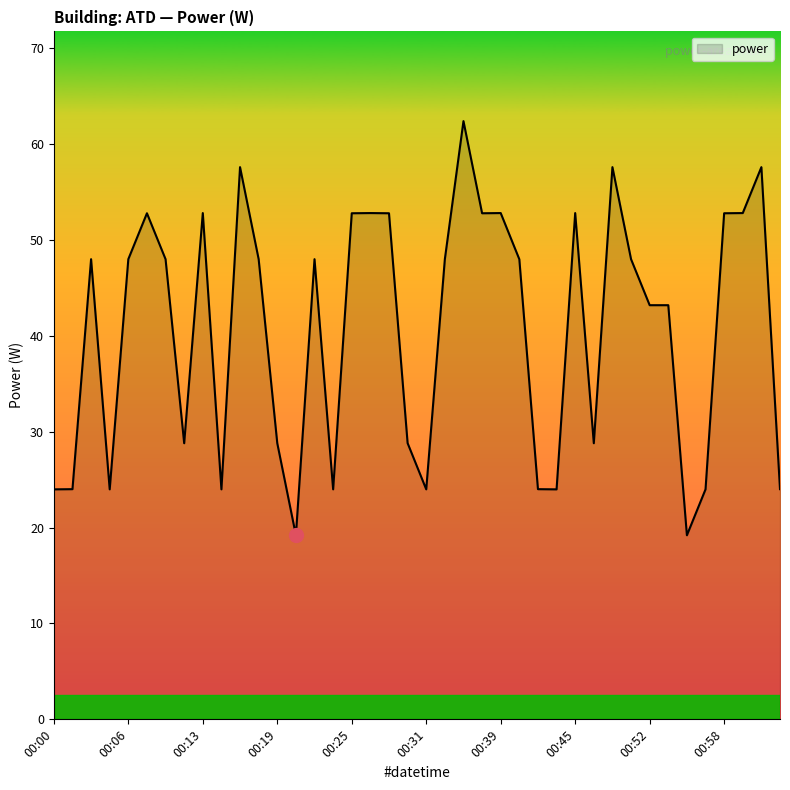

Reading left to right, what are all the values shown in this chart?

24.0	24.0	48.0	24.0	48.0	52.8	48.0	28.8	52.8	24.0	57.6	48.0	28.8	19.2	48.0	24.0	52.8	52.8	52.8	28.8	24.0	48.0	62.4	52.8	52.8	48.0	24.0	24.0	52.8	28.8	57.6	48.0	43.2	43.2	19.2	24.0	52.8	52.8	57.6	24.0